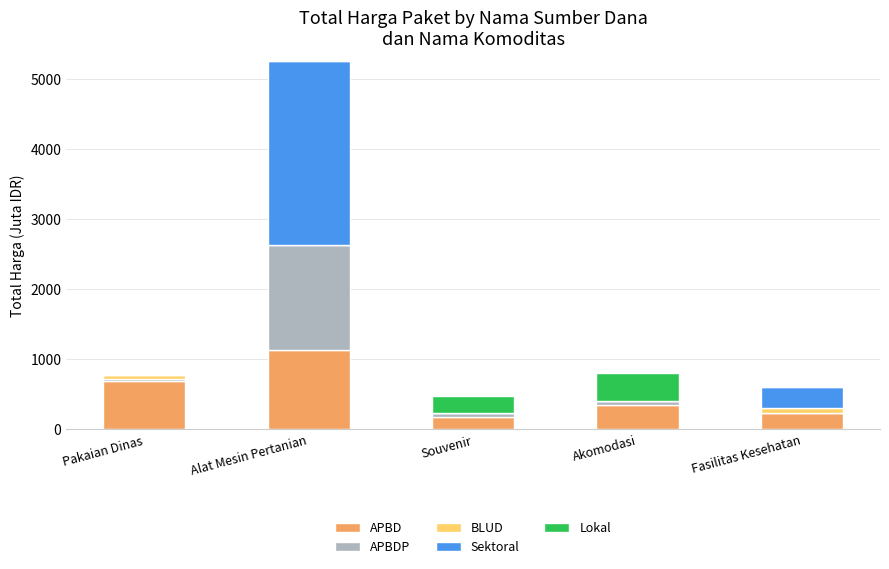

Reading right to left, transcribe the values for APBD.

Fasilitas Kesehatan=235.3	Akomodasi=353.9	Souvenir=176.1	Alat Mesin Pertanian=1139.6	Pakaian Dinas=689.8